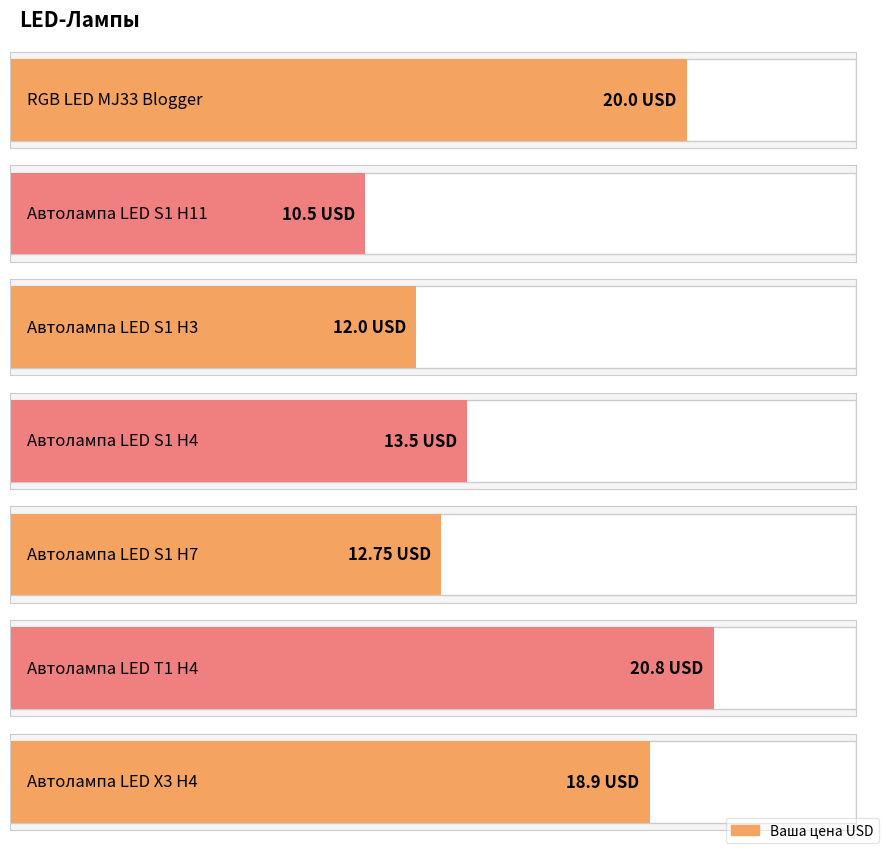

Where does the data first go above 13?

RGB LED MJ33 Blogger